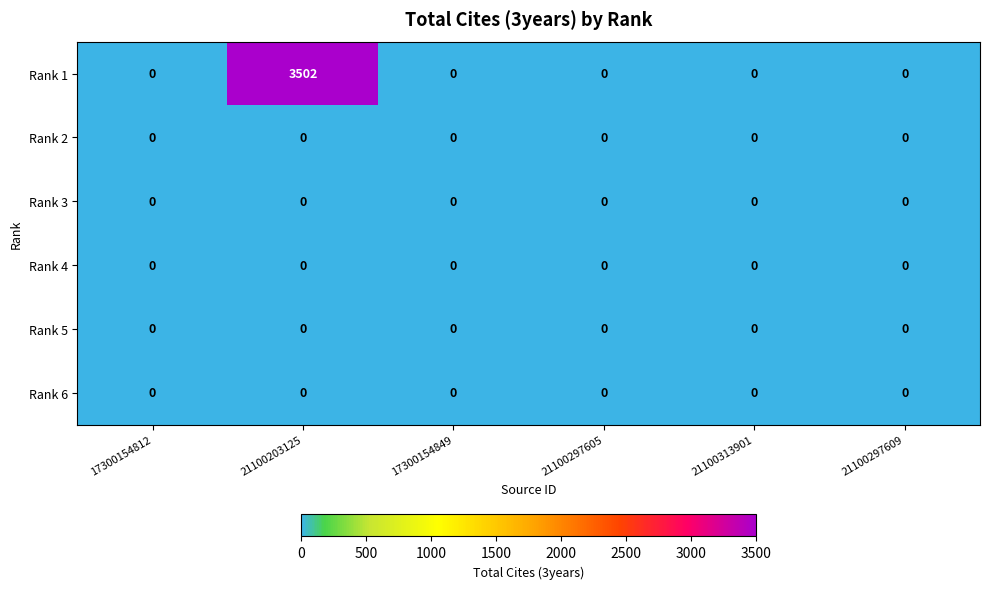

What is the greatest value displayed?

3502